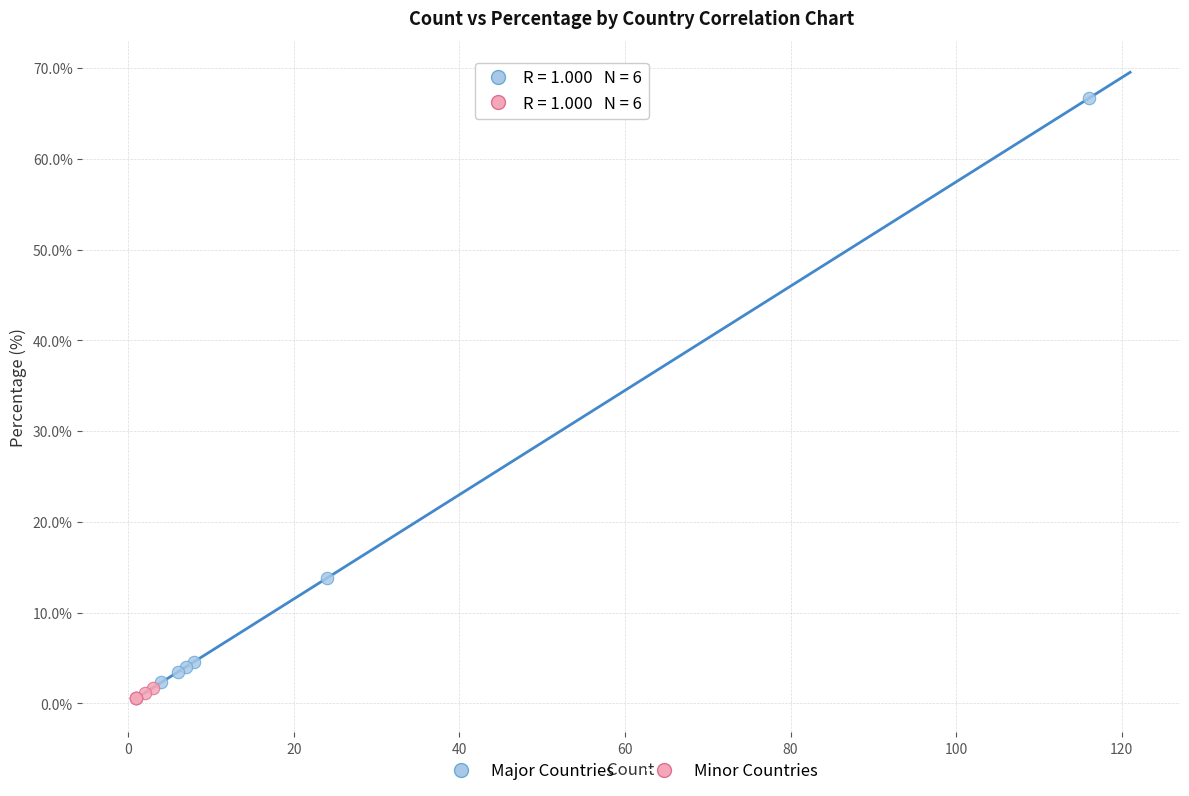

Which series reaches the maximum Y coordinate?

Major Countries